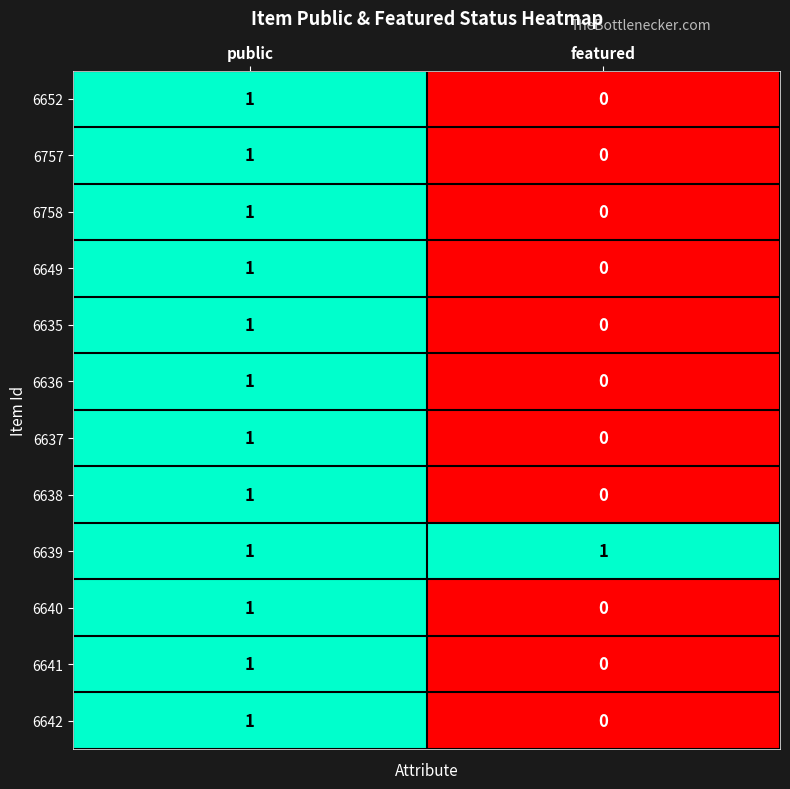

Is it true that 6641 equals 0 at featured?

True